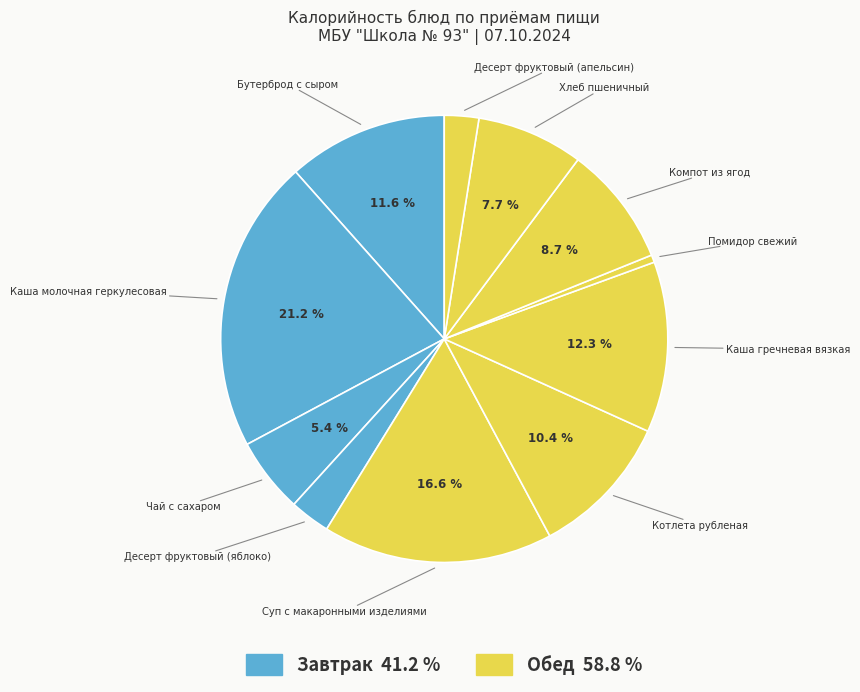

How many segments does this pie chart have?

11